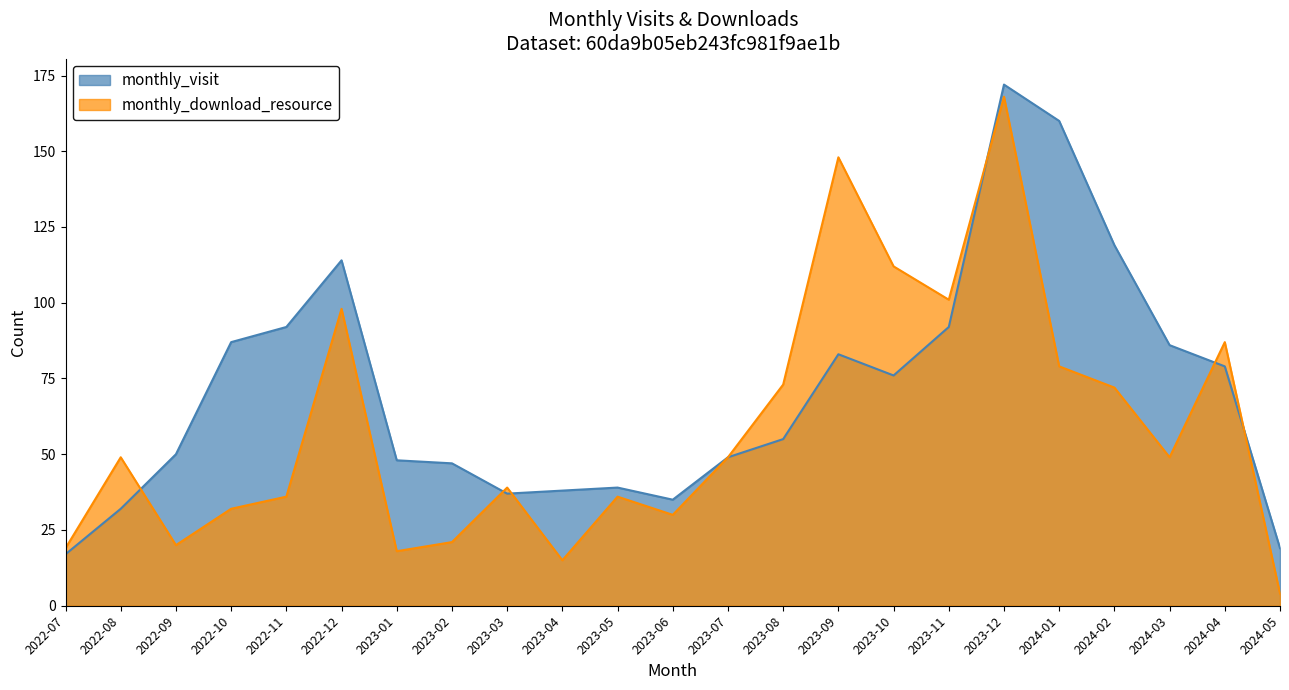

How many intersections are there between monthly_visit and monthly_download_resource?

6